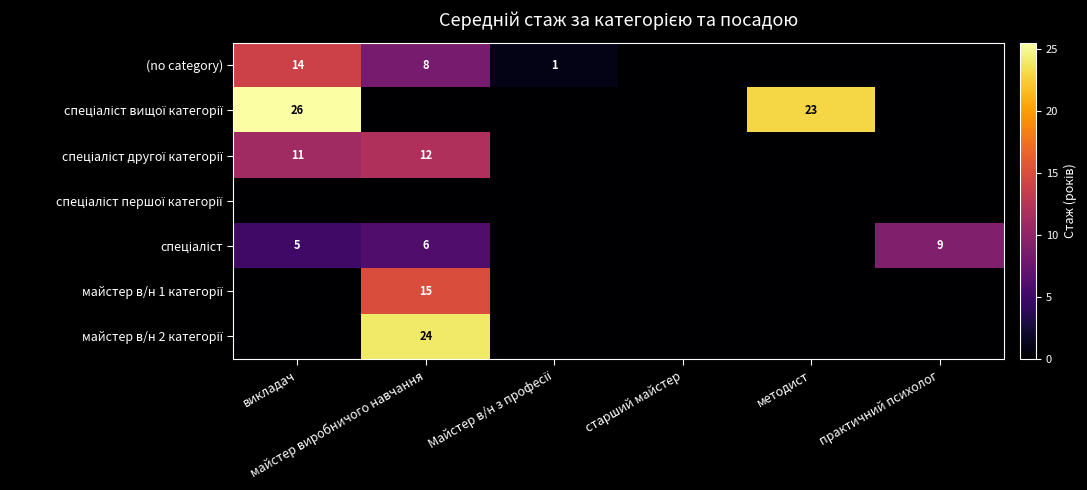

The спеціаліст другої категорії series shows 0.0 at методист. True or false?

True